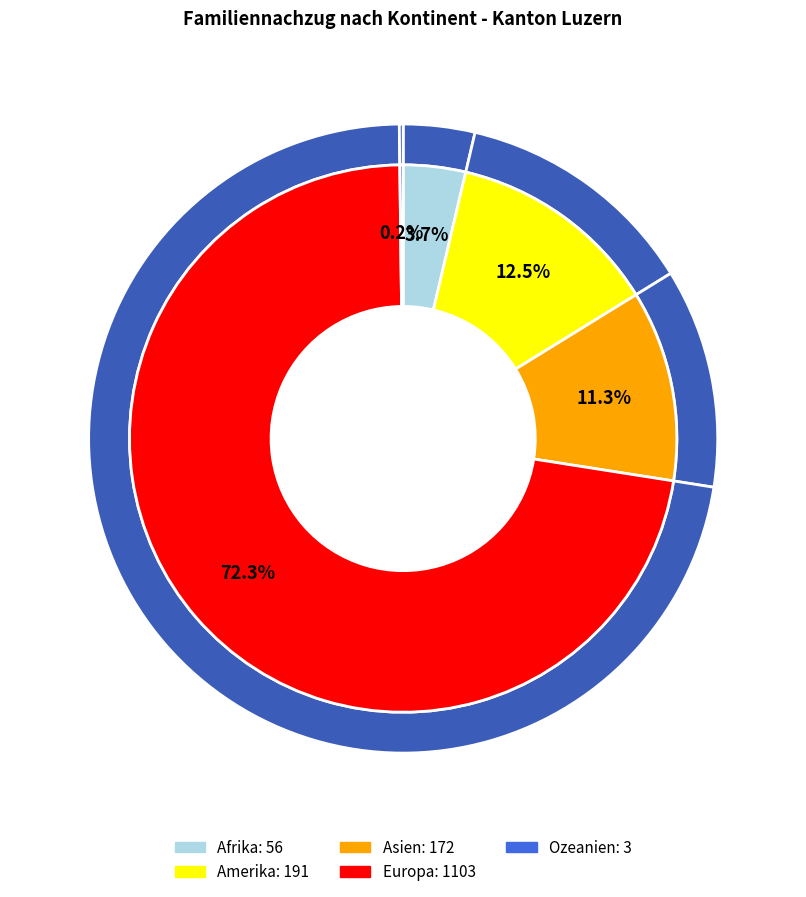

What portion of the pie excludes Asien?

88.7%